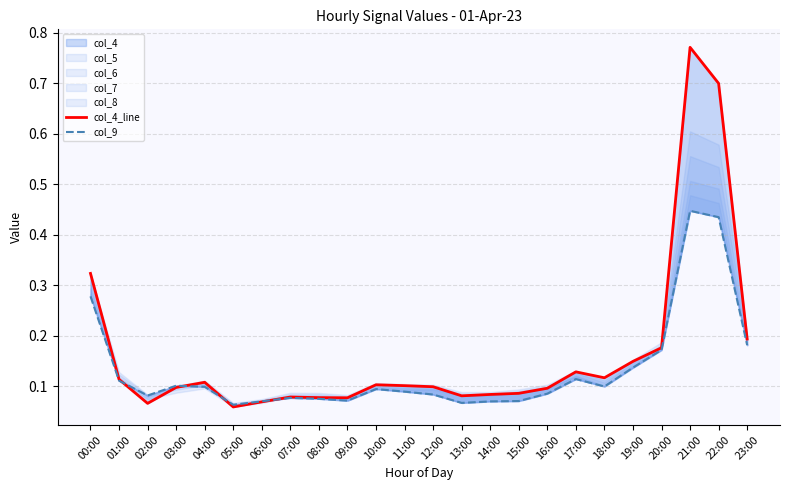

At which category does col_9 reach its first local peak?

03:00